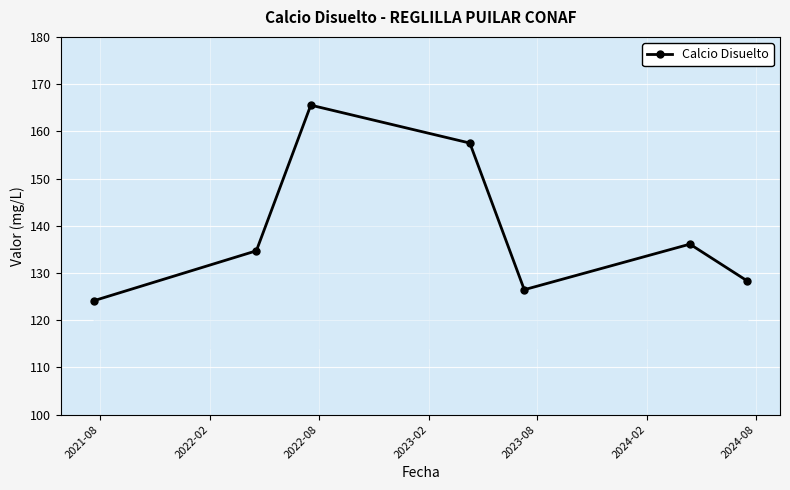

What is the value of the 2nd point from the left?

134.7